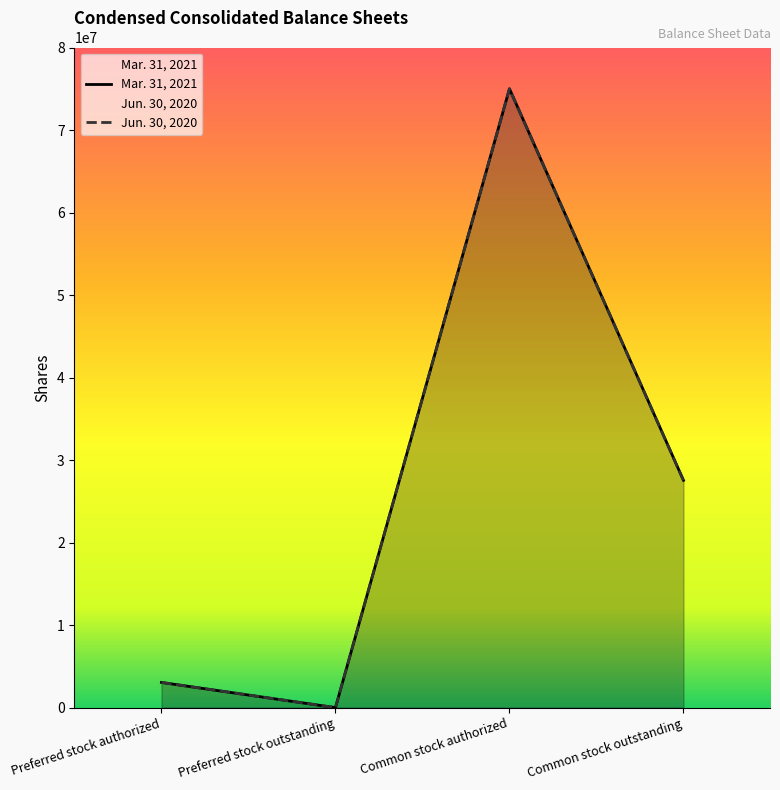

How many lines are shown in the chart?

2